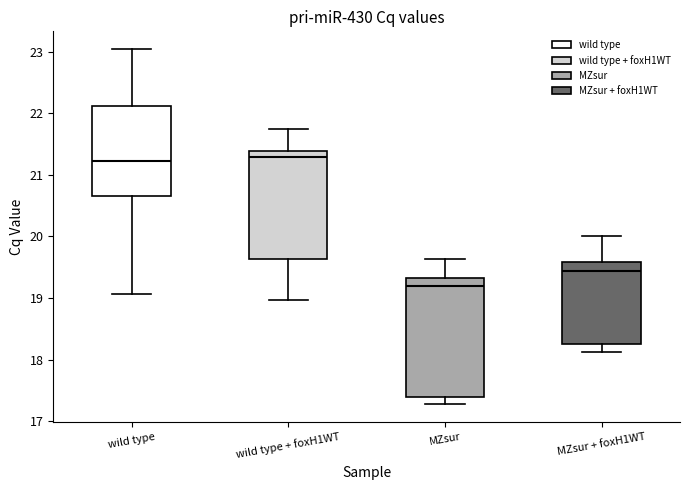

Reading left to right, read every box against the y-axis: the position of its median line, the range the box covers, and the ends of its whiskers. The values are not printed on the chart, so give them approximately, as read against the axis.

wild type: median 21.2, box 20.7 to 22.1, whiskers 19.1 to 23.0
wild type + foxH1WT: median 21.3, box 19.6 to 21.4, whiskers 19.0 to 21.8
MZsur: median 19.2, box 17.4 to 19.3, whiskers 17.3 to 19.6
MZsur + foxH1WT: median 19.4, box 18.3 to 19.6, whiskers 18.1 to 20.0